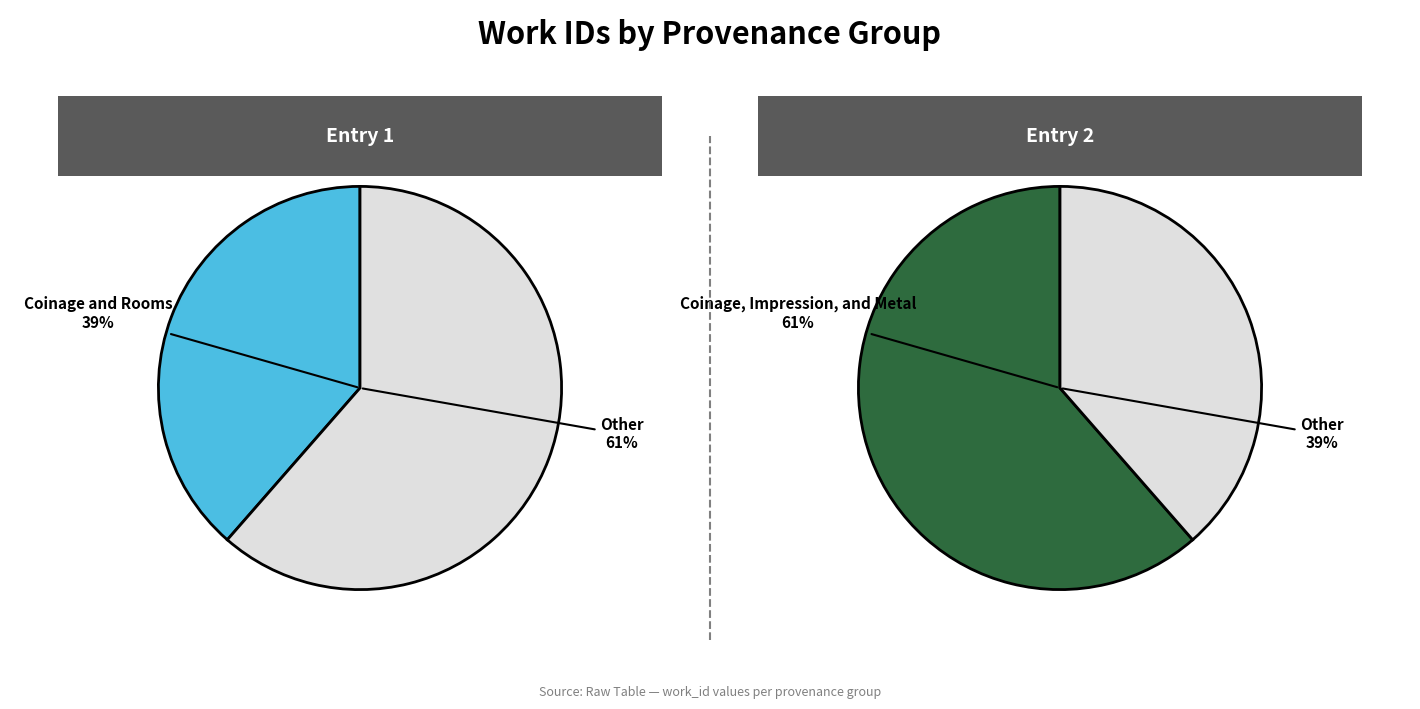

Rank the categories by value from lowest to highest.

Coinage and Rooms, Coinage, Impression, and Metal